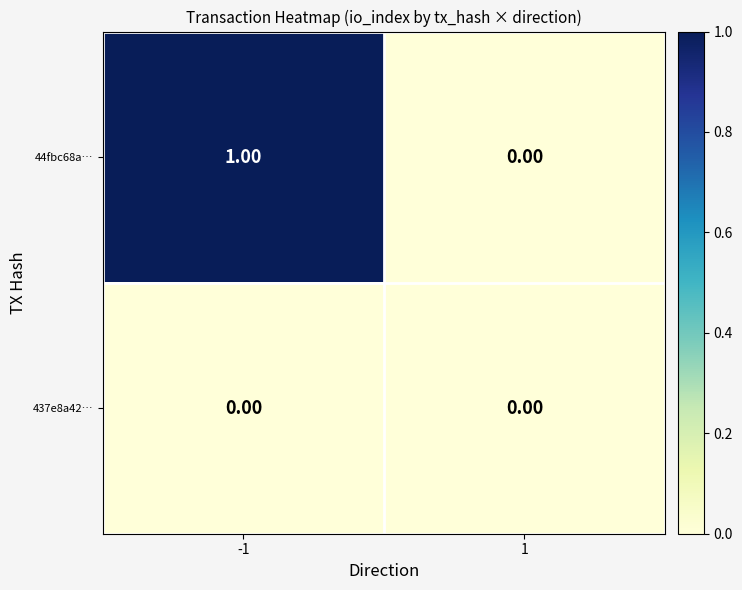

Between -1 and 1, which series saw the biggest shift?

44fbc68a…